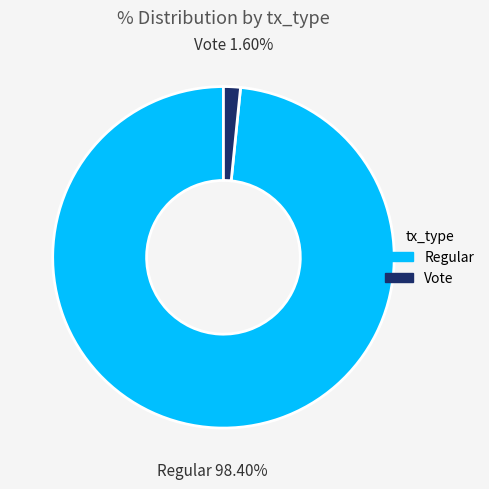

What is the majority slice?

Regular